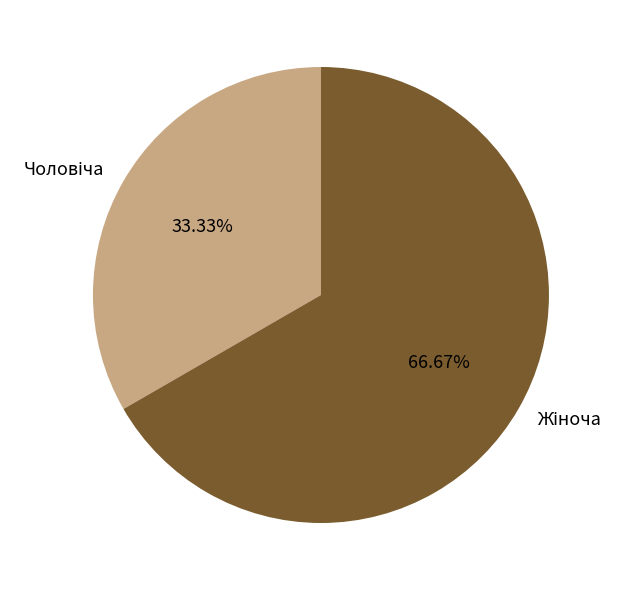

What portion of the pie excludes Жіноча?

33.3%